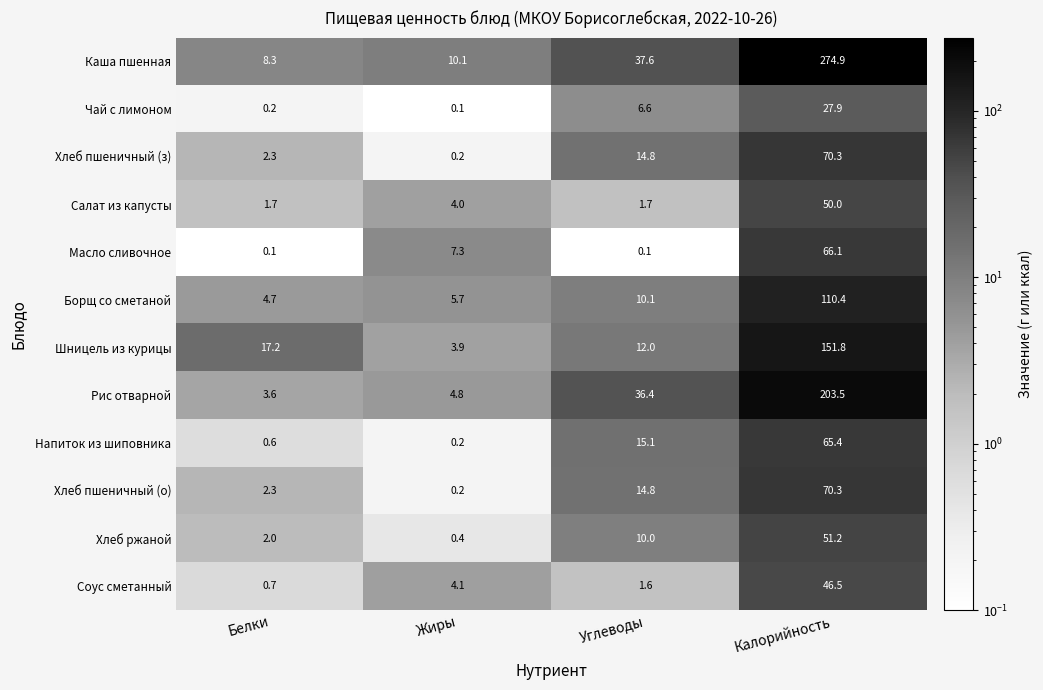

Which category has the lowest value in the Каша пшенная series?

Белки